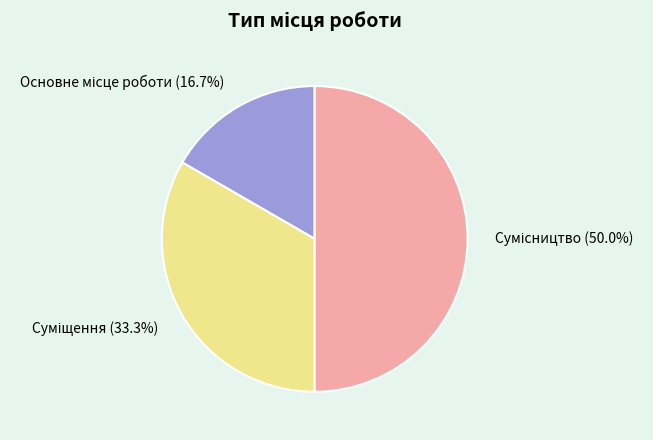

Is Основне місце роботи the majority of the pie?

No